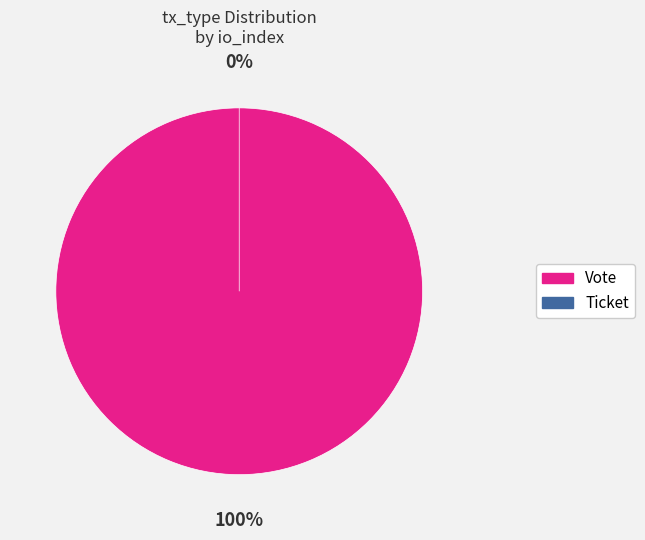

True or false: Vote (io_index=1) accounts for 94% of the total.

False